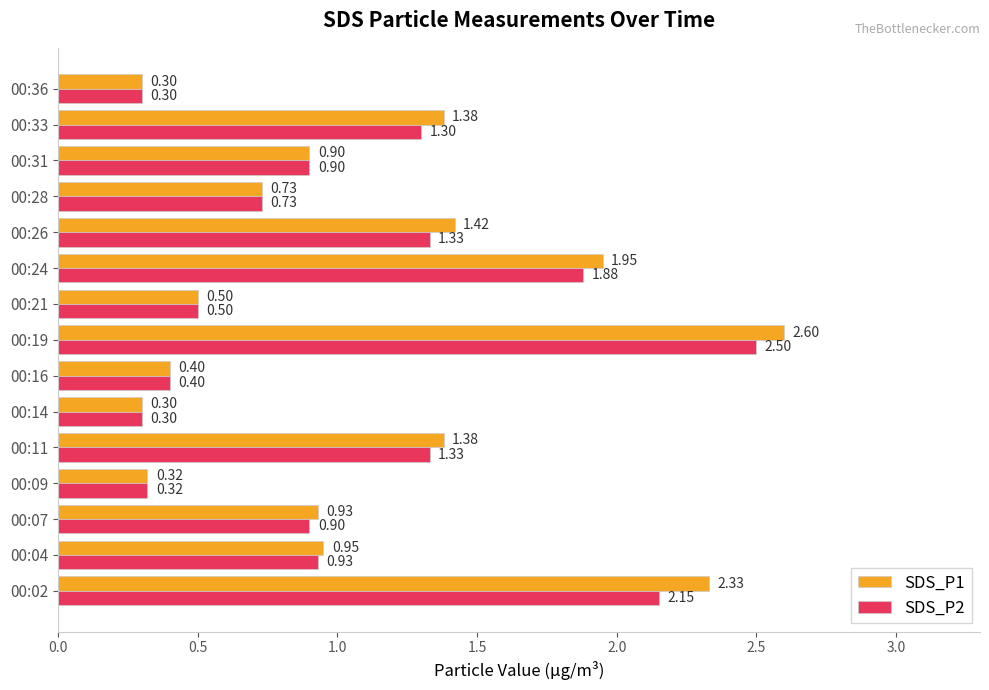

How many data points does each series have?

15